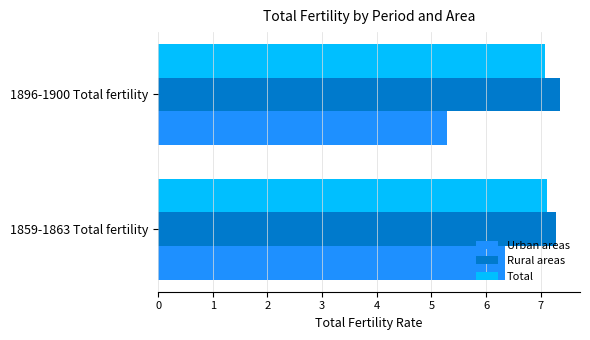

What is the minimum value shown in the chart?

5.3